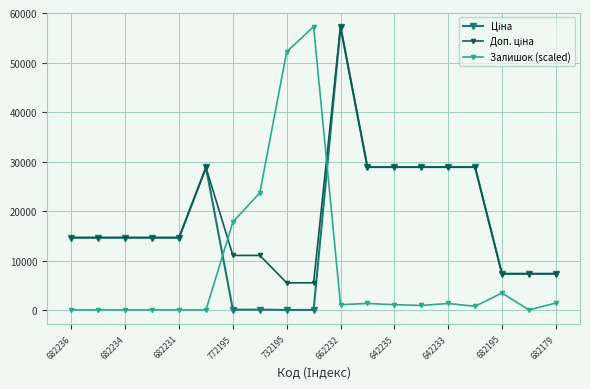

At how many categories does at least one series exceed 15504?

11